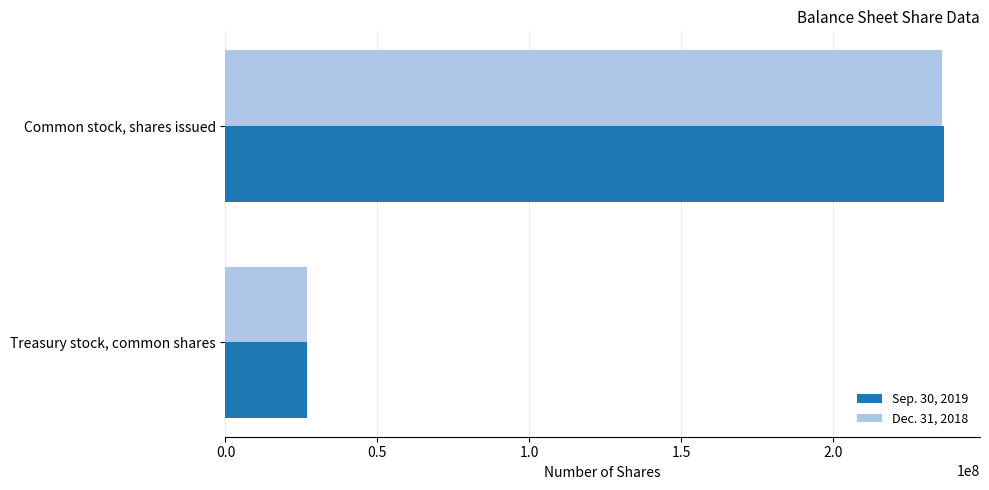

At which category is the sum across all series the highest?

Common stock, shares issued